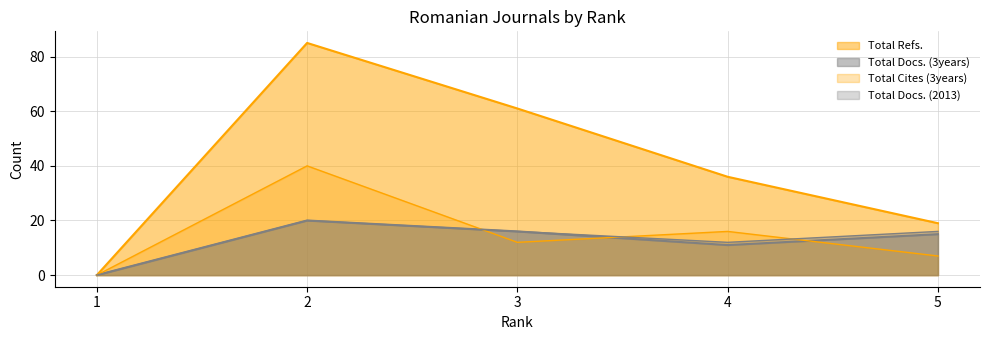

In Total Docs. (2013), how many points are higher than both neighbors (excluding endpoints)?

1